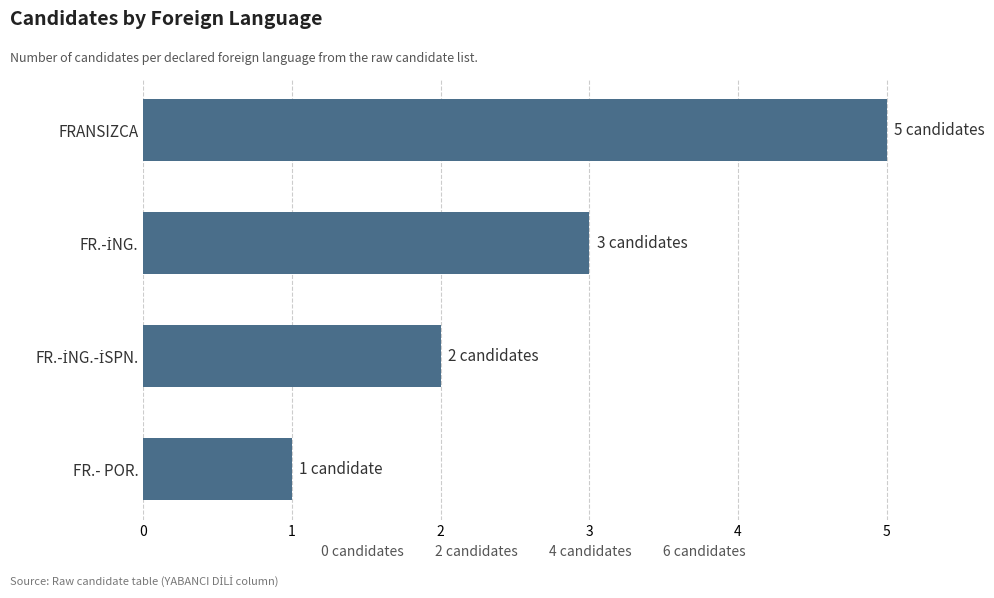

Is it true that the value at FRANSIZCA is 2?

False